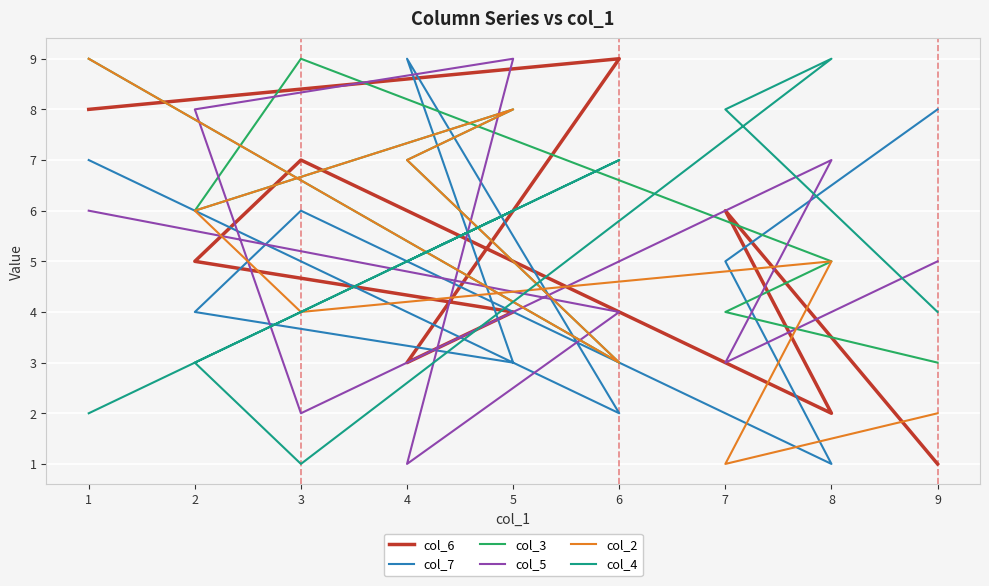

Which series has the largest range (max minus min)?

col_6